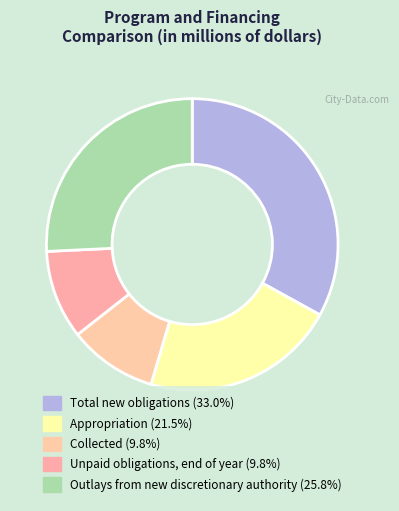

Count the number of slices in the pie.

5